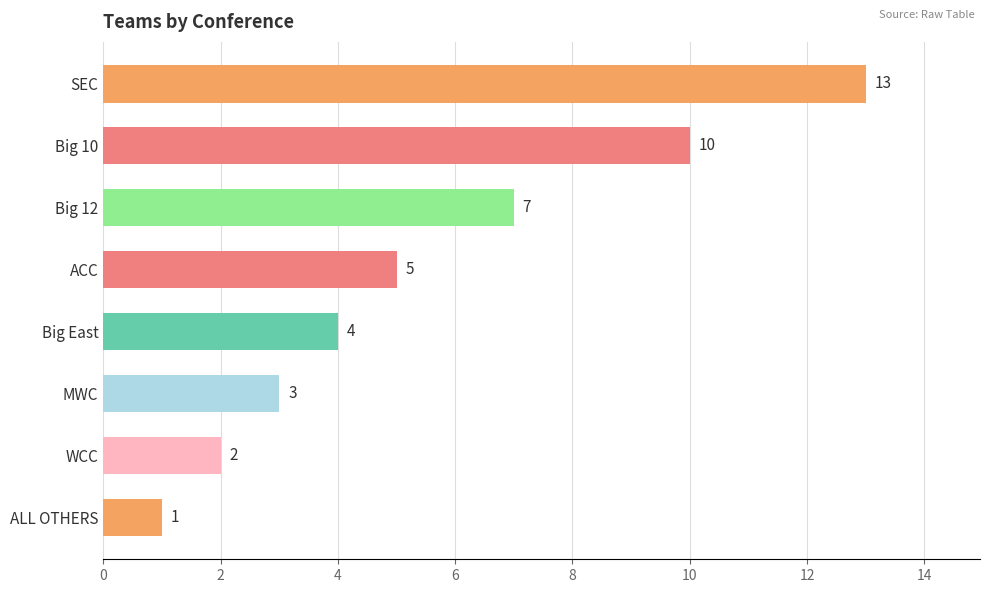

What is the label of the 6th bar from the bottom?

Big 12